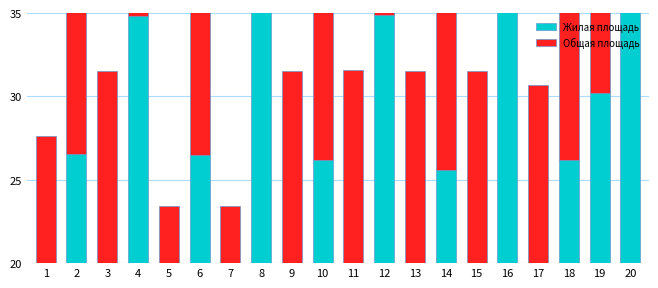

List the series in order of their peak value, highest first.

Общая площадь, Жилая площадь